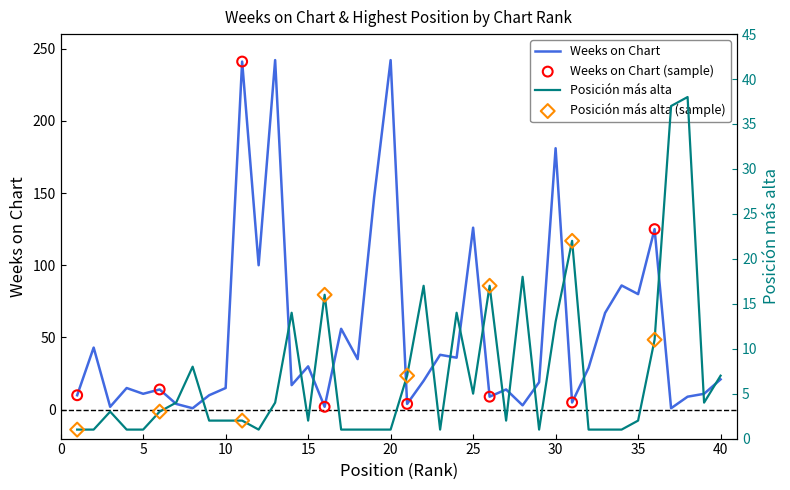

What are all the series names shown in the legend?

Weeks on Chart, Posición más alta